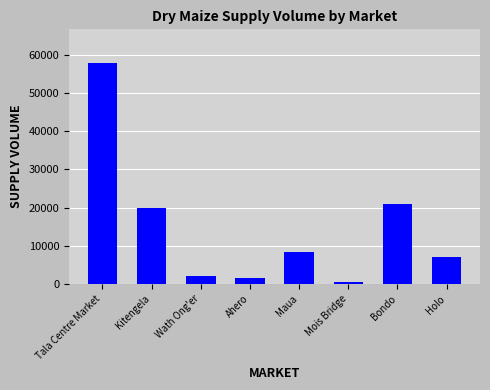

What is the sum of the values at Maua and Wath Ong'er?

10280